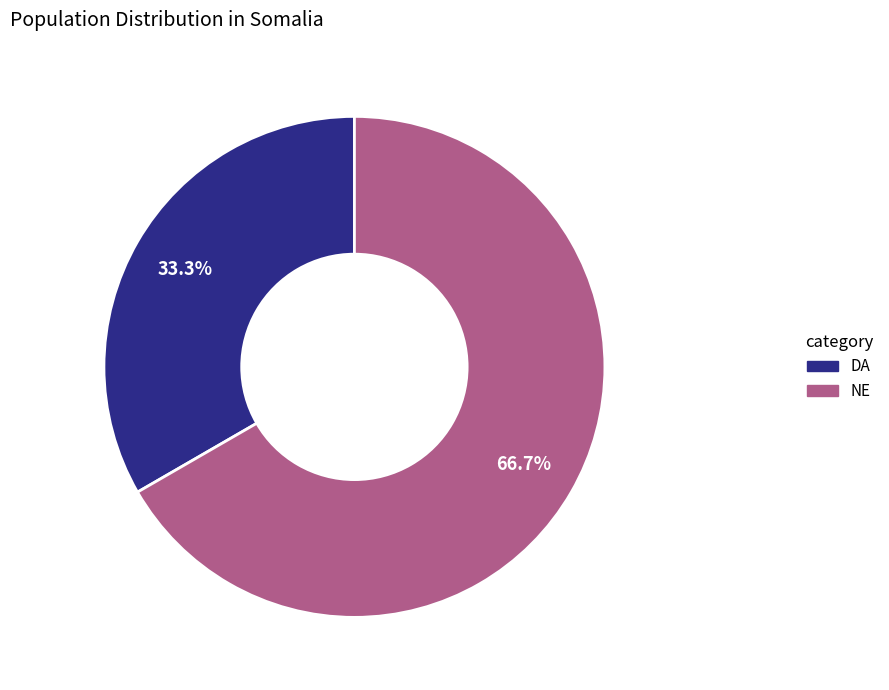

How much of the chart is everything except NE?

33.3%